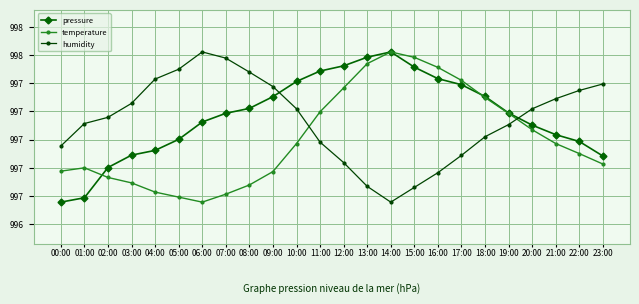

Does the chart have visible grid lines?

Yes